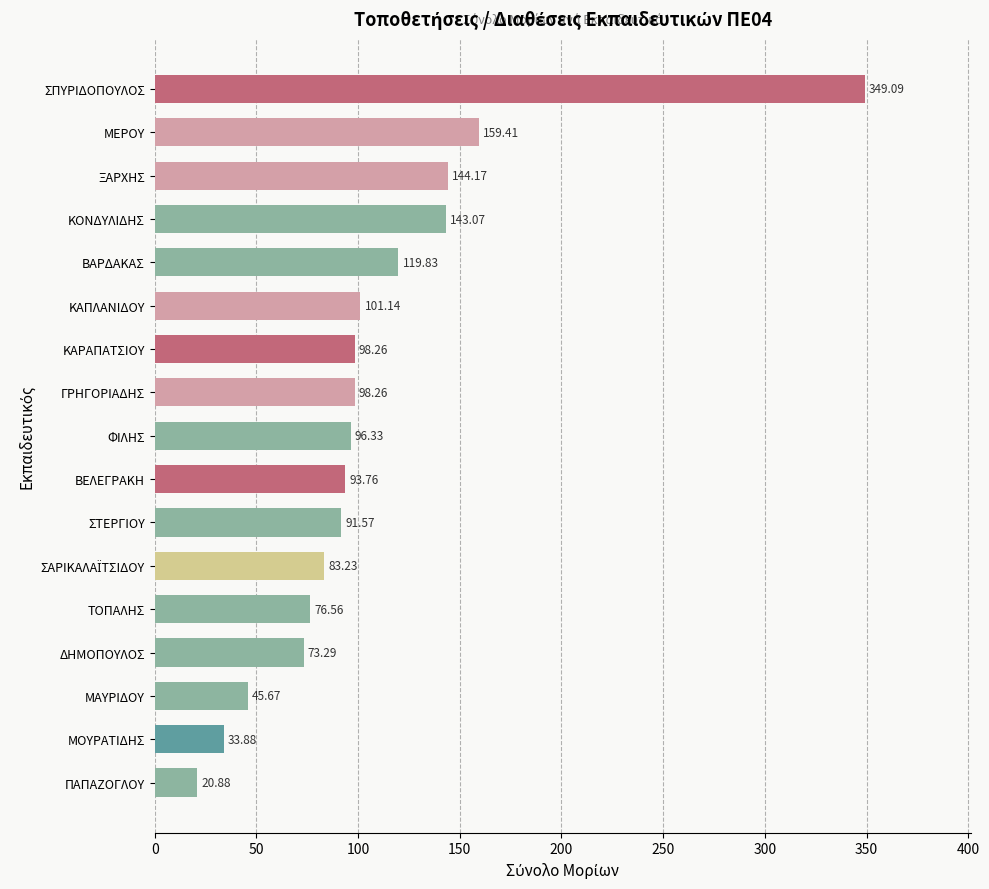

Approximately how many times larger is the value at ΜΕΡΟΥ compared to ΣΠΥΡΙΔΟΠΟΥΛΟΣ?

0.5